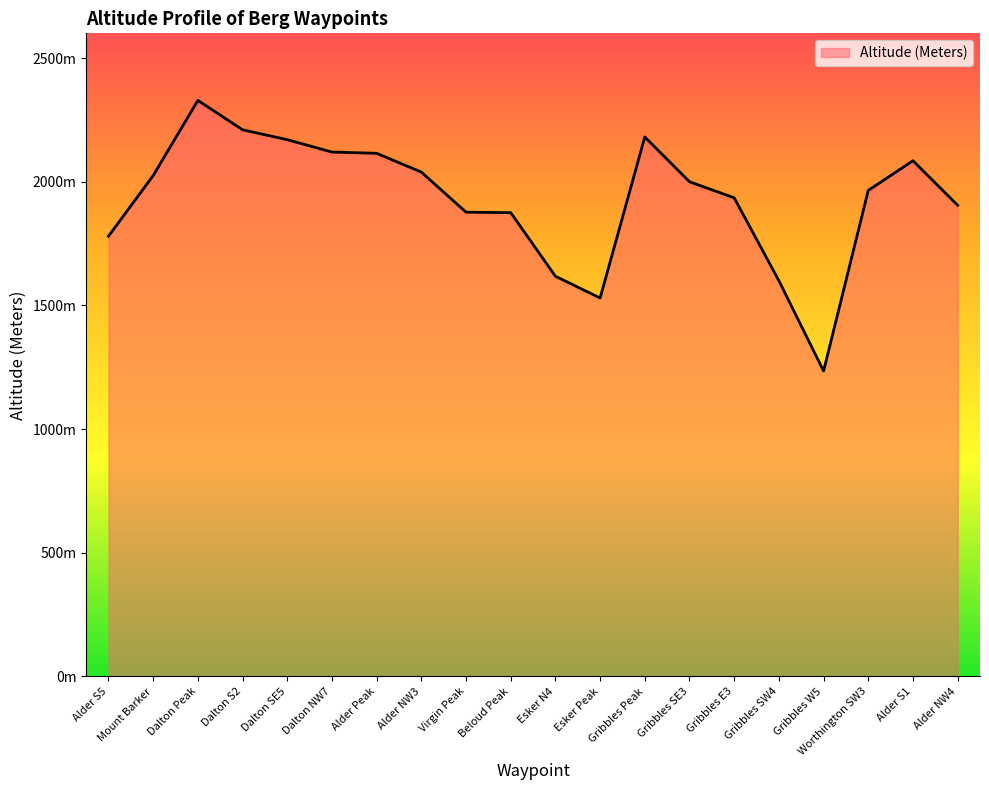

What is the sum of all values?

38594